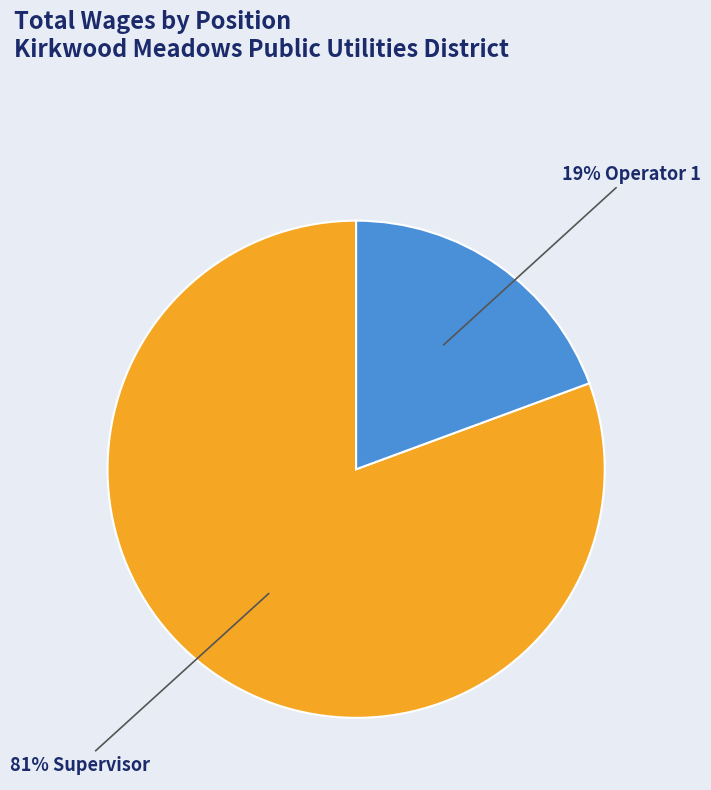

To the nearest percent, what is the average slice percentage?

50%